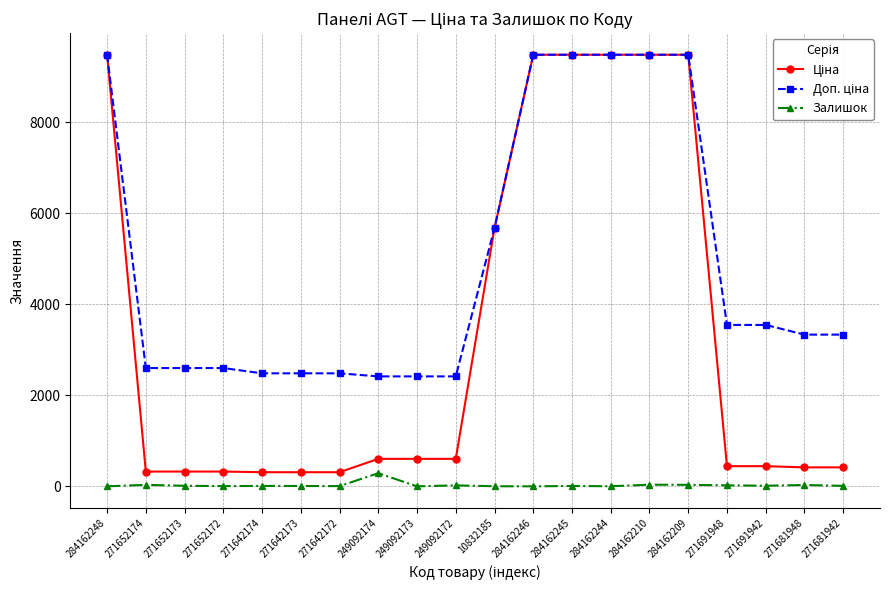

What is the greatest value displayed?

9480.1